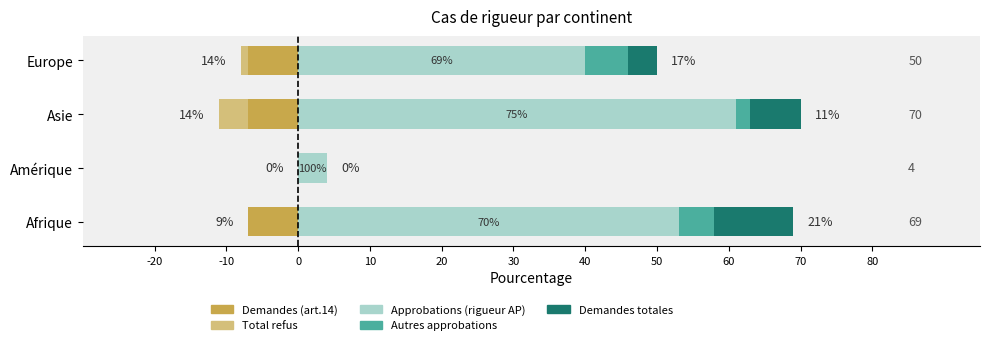

What are all the series names shown in the legend?

Demandes (art.14), Total refus, Approbations (rigueur AP), Autres approbations, Demandes totales